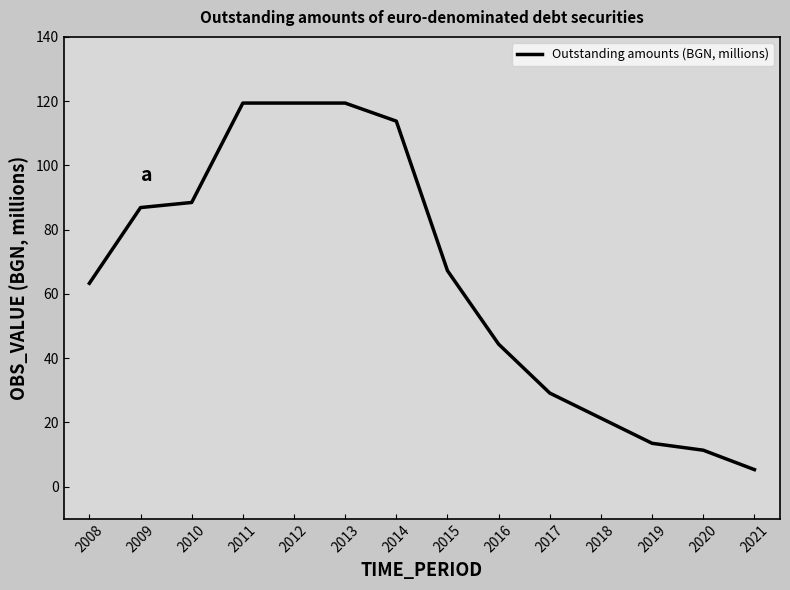

What is the difference between the maximum and minimum values?

114.1